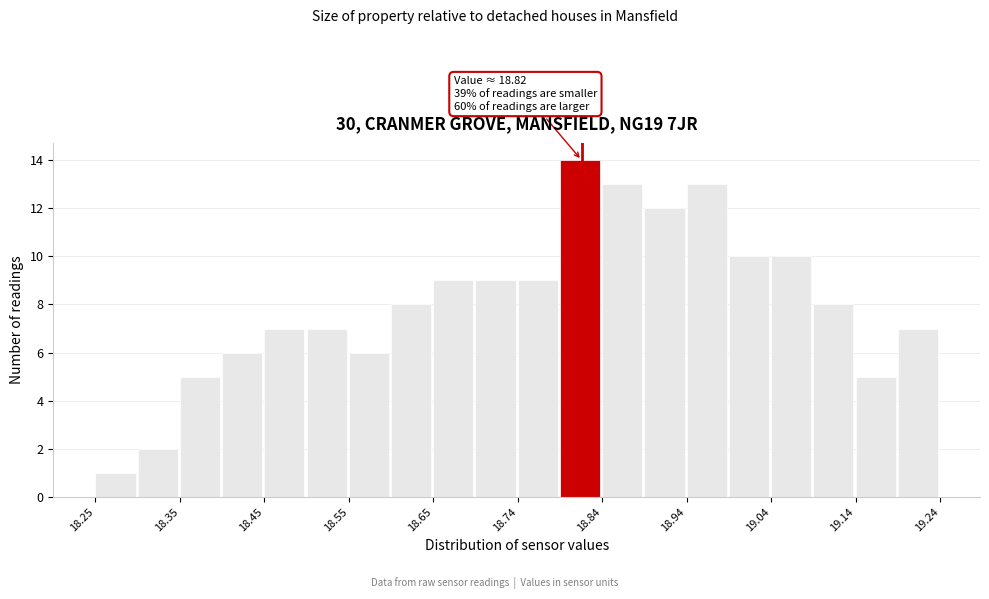

Which range on the x-axis has the tallest bar?

18.79 to 18.84